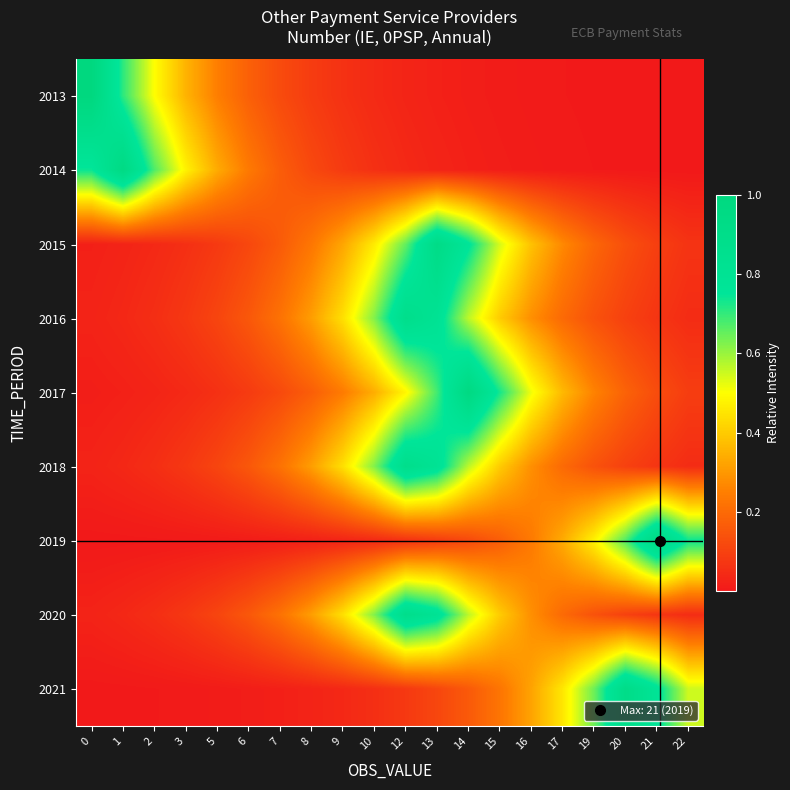

What is the spread (max minus min) of values at 21?

1.0